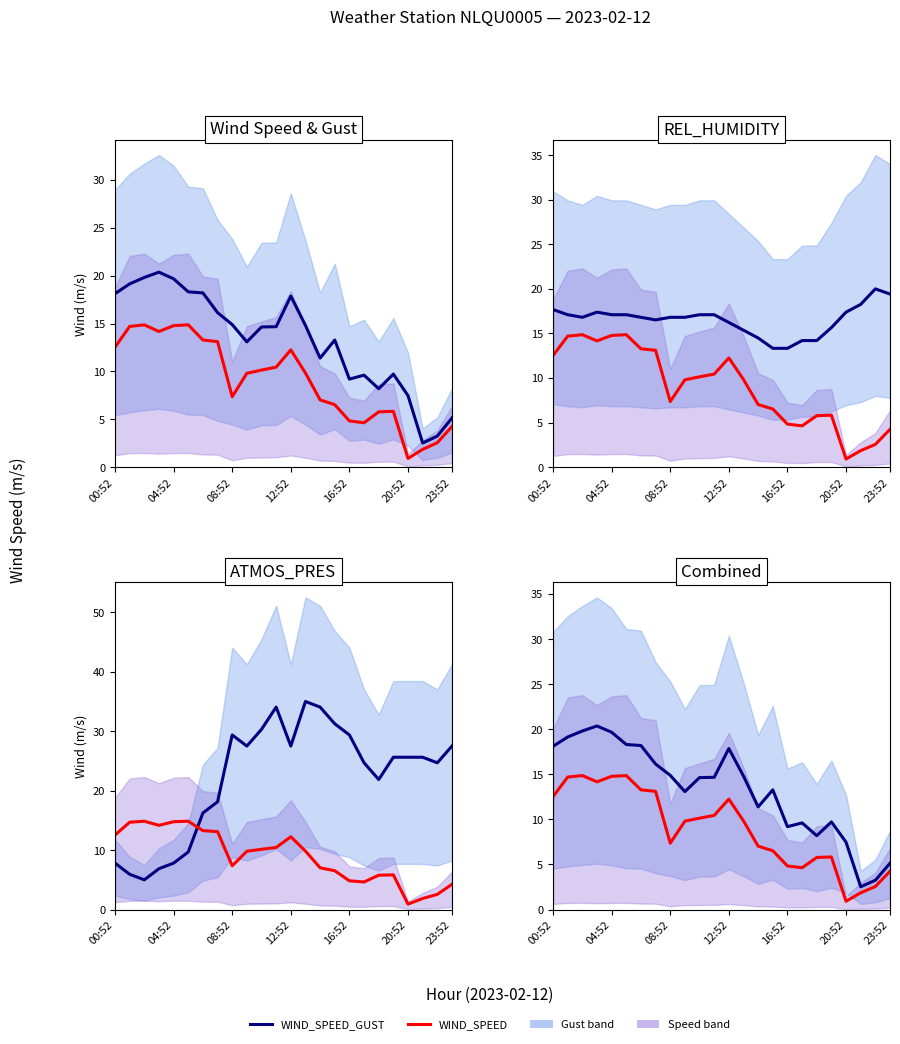

True or false: WIND_SPEED_GUST and WIND_SPEED intersect in this chart.

False